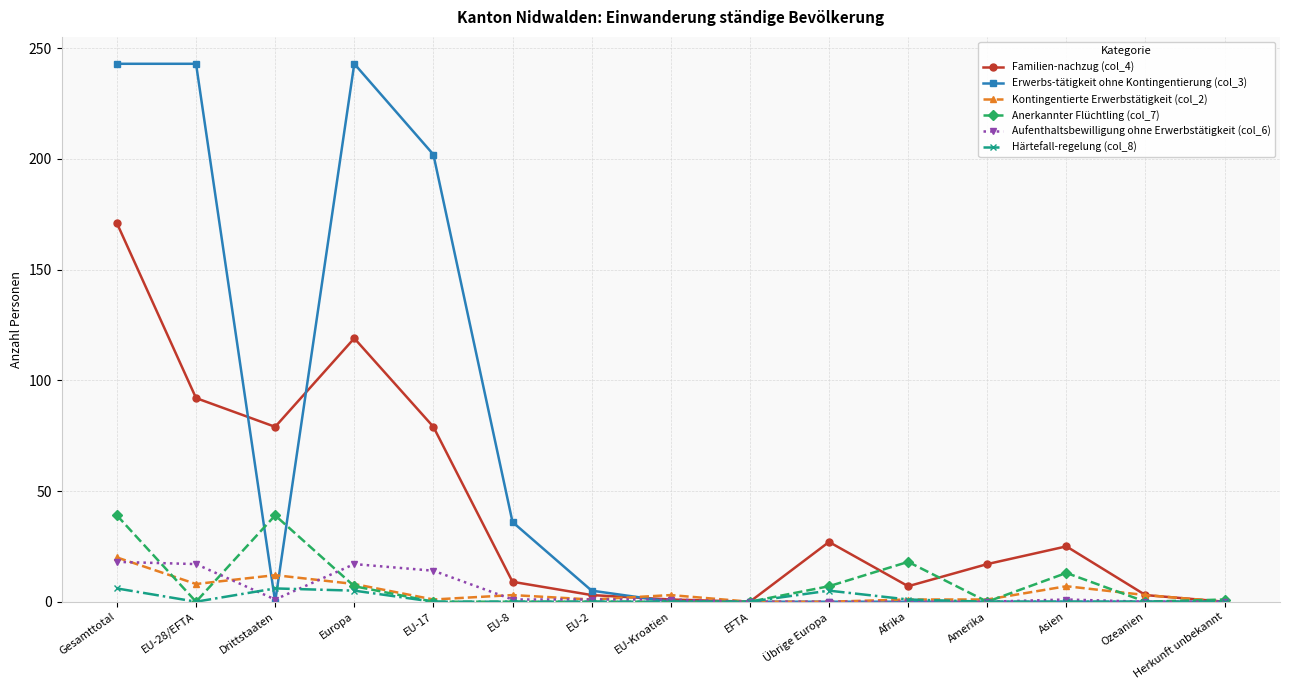

Which category has the highest value in the Kontingentierte Erwerbstätigkeit (col_2) series?

Gesamttotal